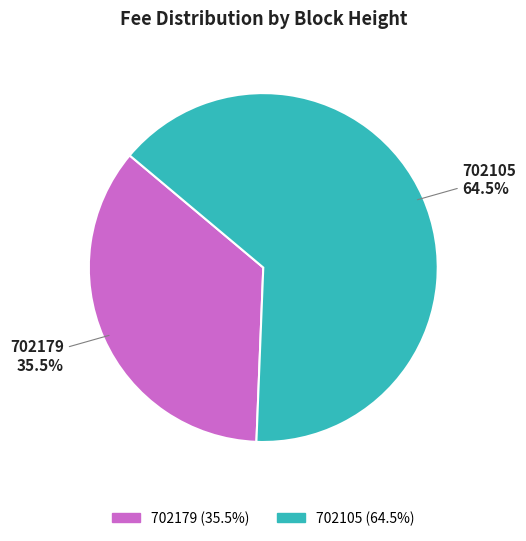

Which has a higher value, 702105 or 702179?

702105